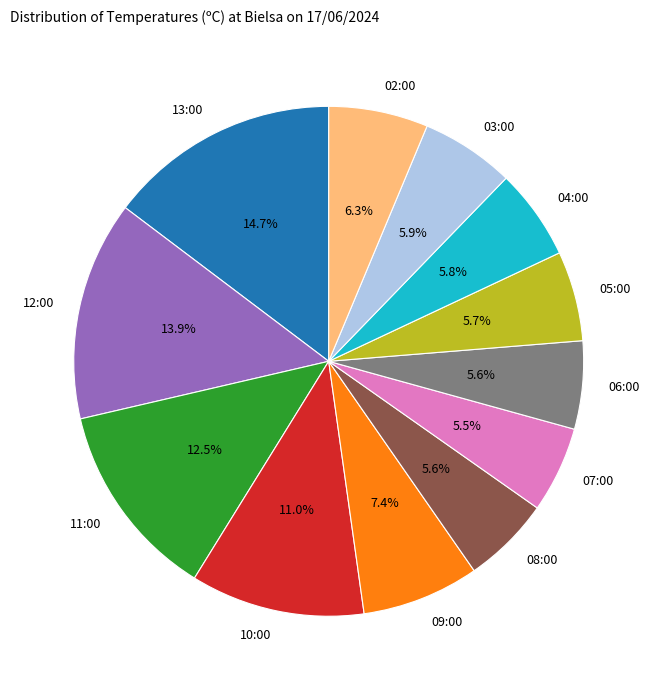

Which category has the biggest portion of the pie?

13:00